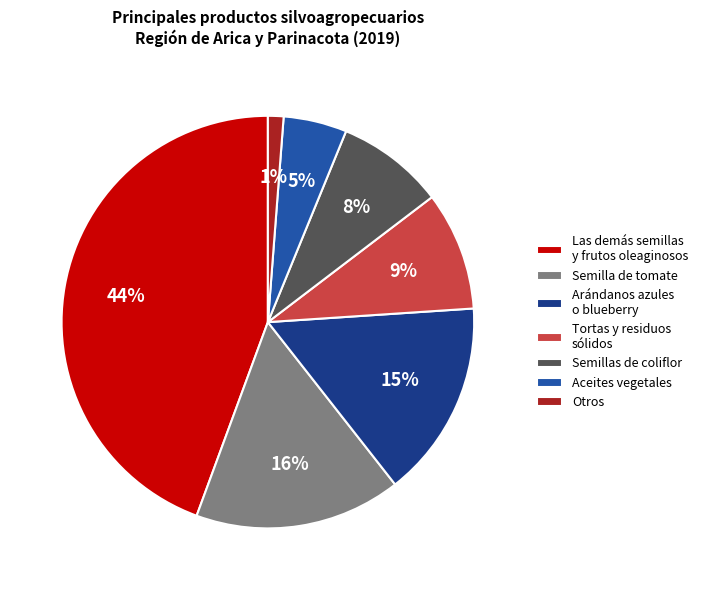

Rank the categories by value from lowest to highest.

Otros, Aceites vegetales, Semillas de coliflor, Tortas y residuos sólidos, Arándanos azules o blueberry, Semilla de tomate, Las demás semillas y frutos oleaginosos